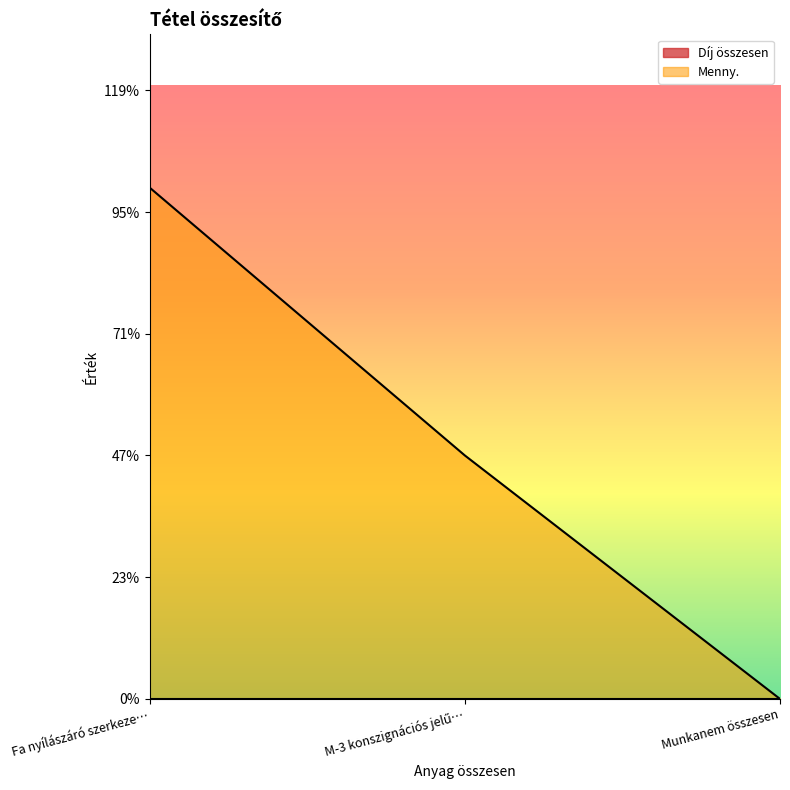

What position from the right is Fa nyílászáró szerkeze…?

3